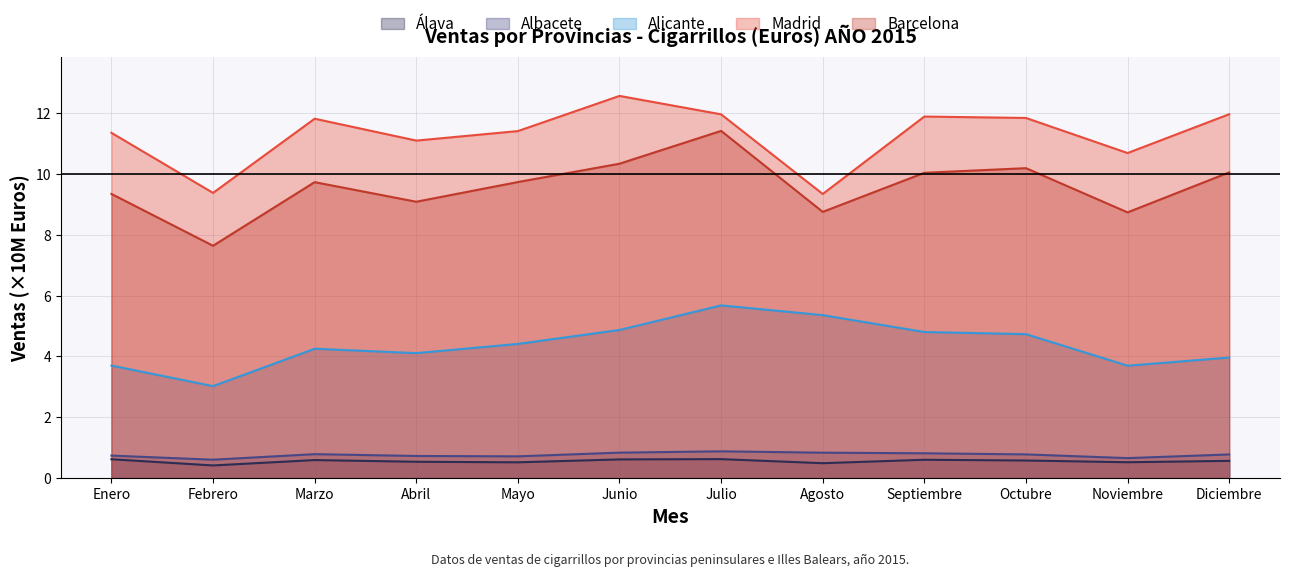

Does the chart have visible grid lines?

Yes